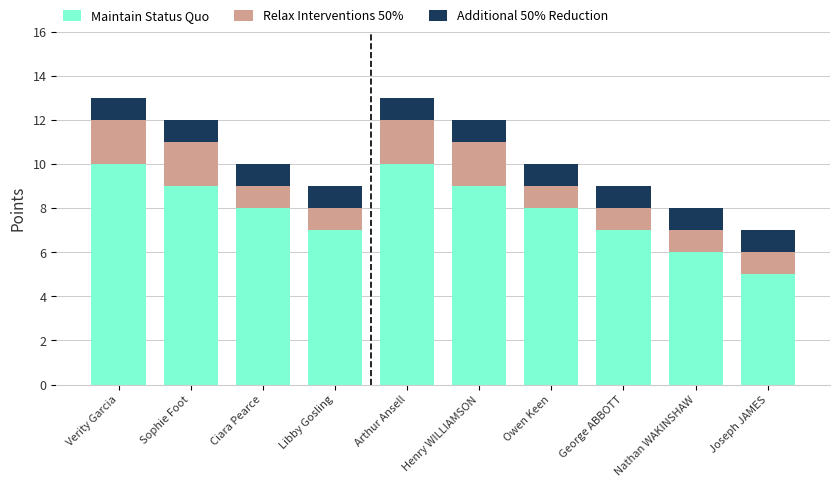

What is the value of the Maintain Status Quo bar at the 3rd from the left?

8